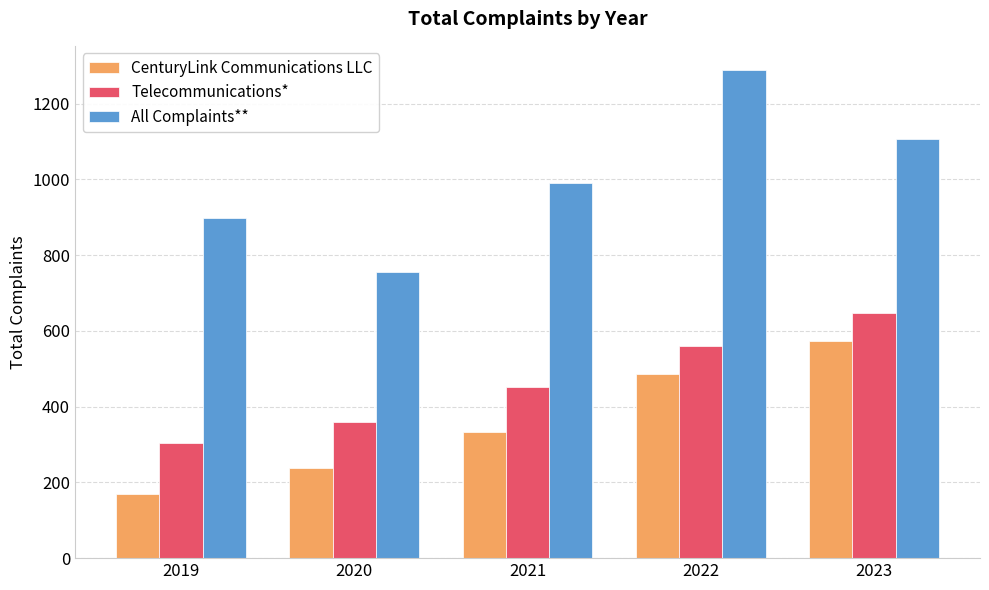

How many groups of bars are there?

5